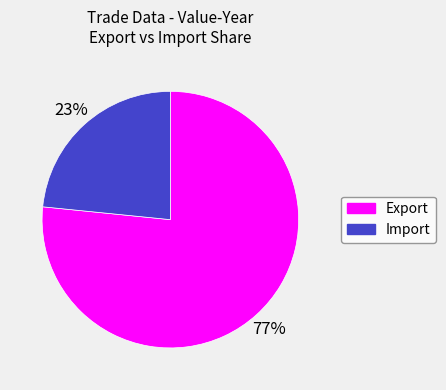

Is there any slice that represents more than half of the pie?

Yes